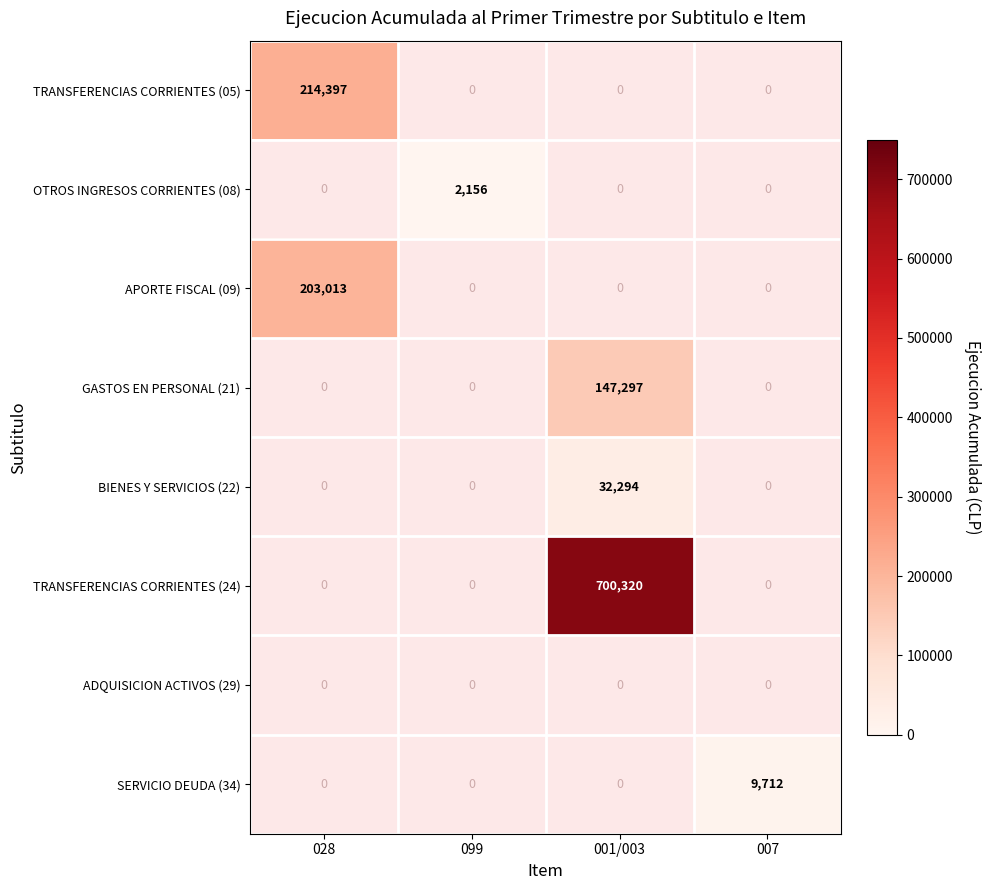

Is it true that APORTE FISCAL (09) equals 203013 at 028?

True